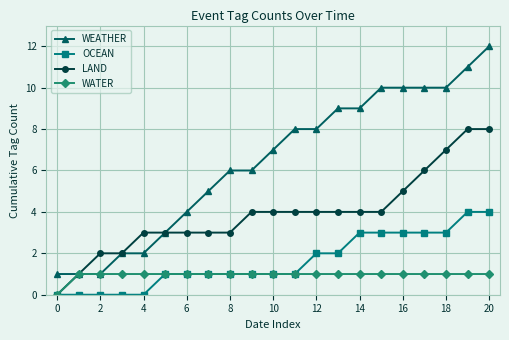

Reading right to left, list all the values displayed in this chart.

WEATHER: 12	11	10	10	10	10	9	9	8	8	7	6	6	5	4	3	2	2	1	1	1
OCEAN: 4	4	3	3	3	3	3	2	2	1	1	1	1	1	1	1	0	0	0	0	0
LAND: 8	8	7	6	5	4	4	4	4	4	4	4	3	3	3	3	3	2	2	1	0
WATER: 1	1	1	1	1	1	1	1	1	1	1	1	1	1	1	1	1	1	1	1	0